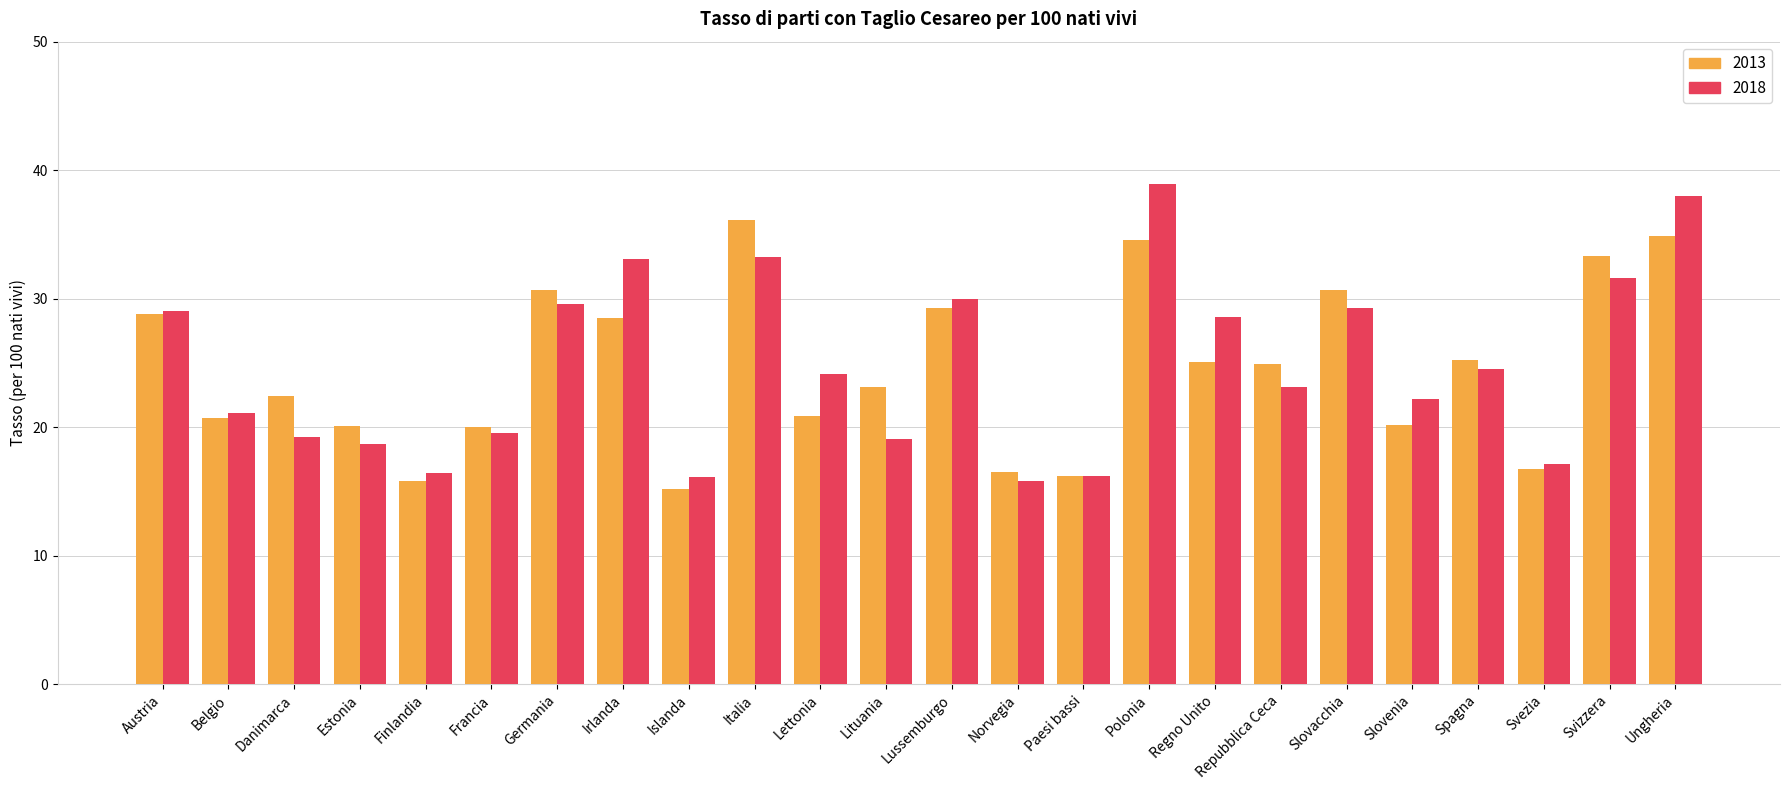

Which category has the highest value in the 2013 series?

Italia